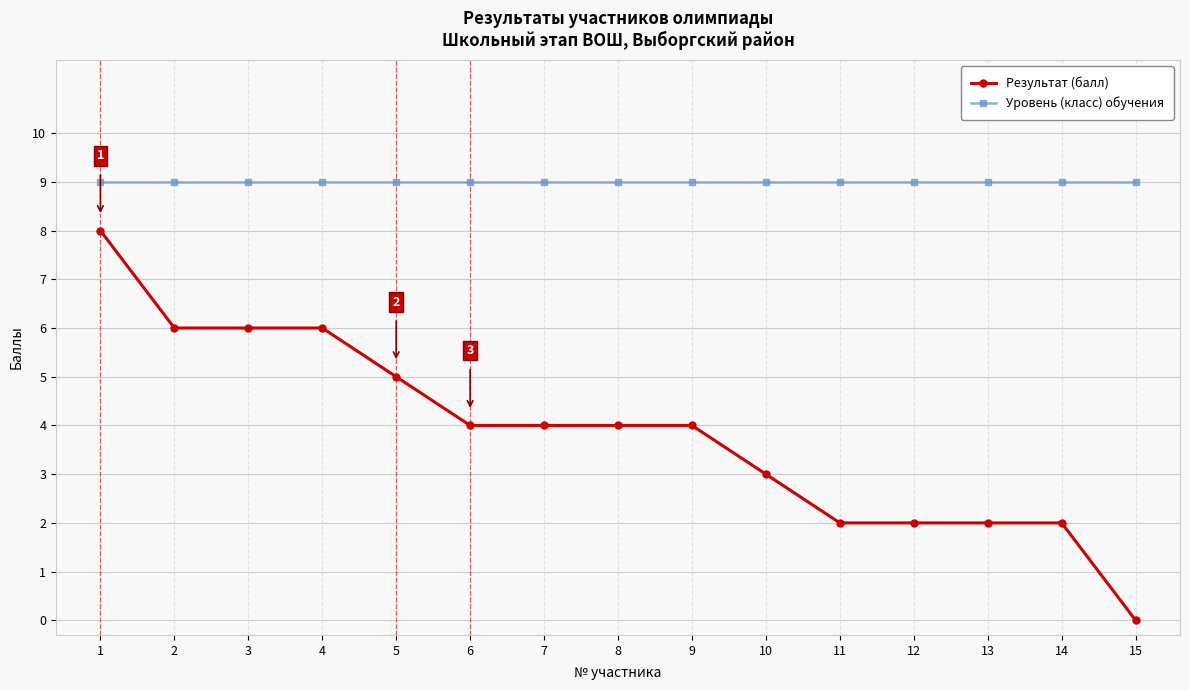

Which series has the largest range (max minus min)?

Результат (балл)